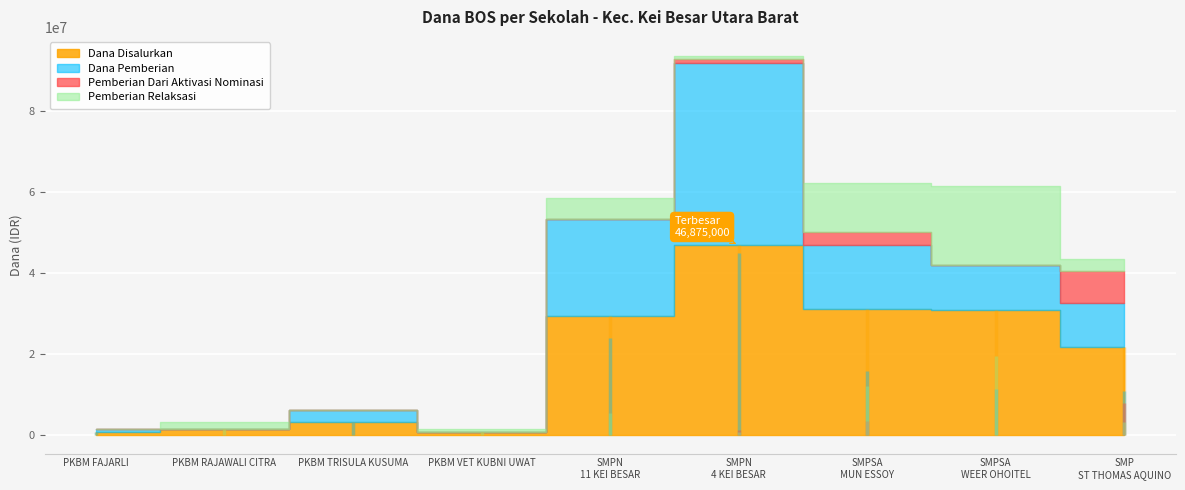

True or false: Dana Disalurkan and Dana Pemberian intersect in this chart.

False